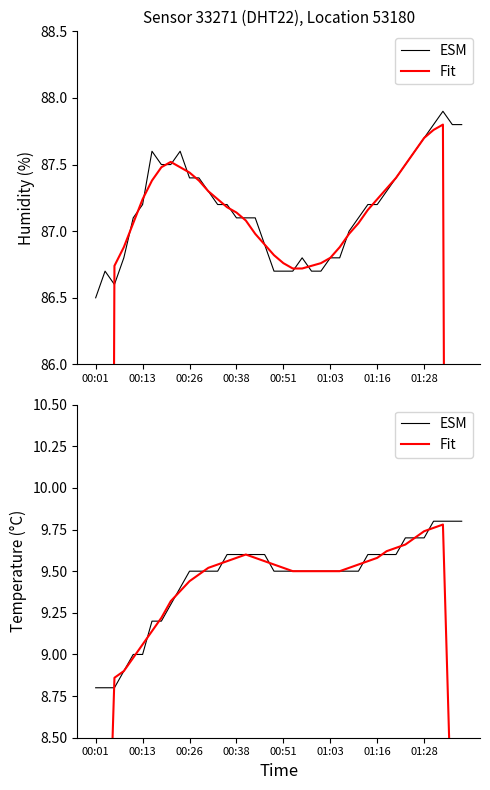

How many times do Fit and ESM cross each other?

13